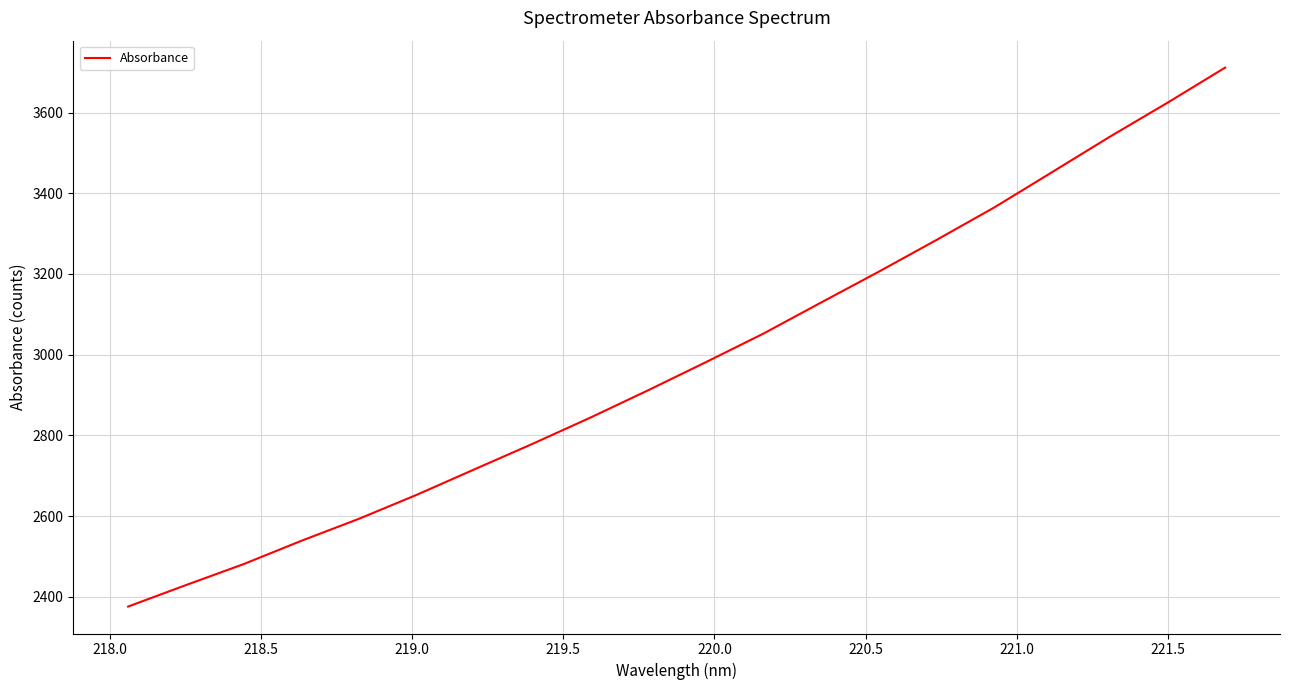

What is the difference between the maximum and minimum values?

1335.4